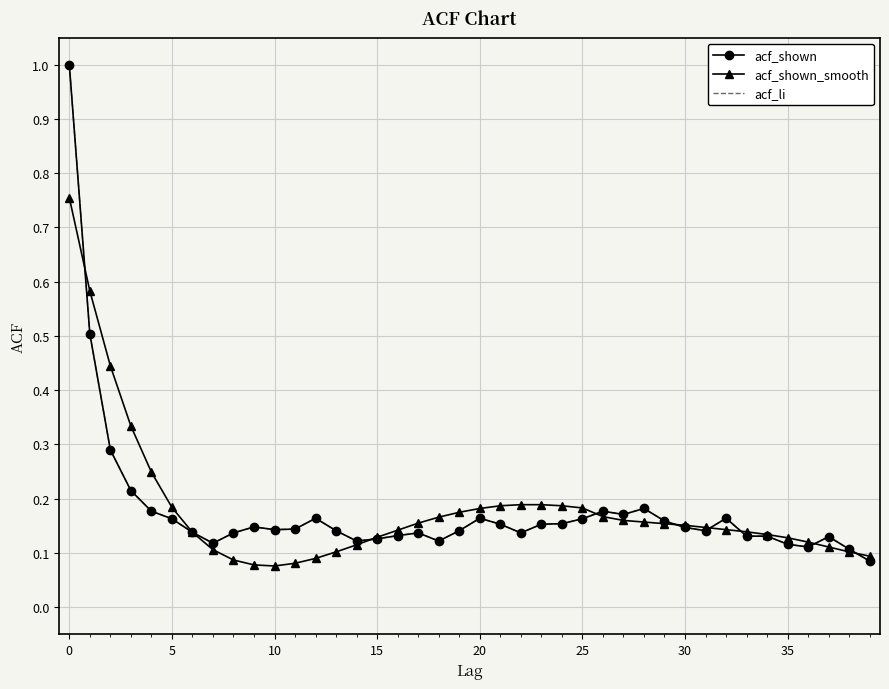

What is the difference between the second highest and minimum values in the acf_shown_smooth series?

0.5